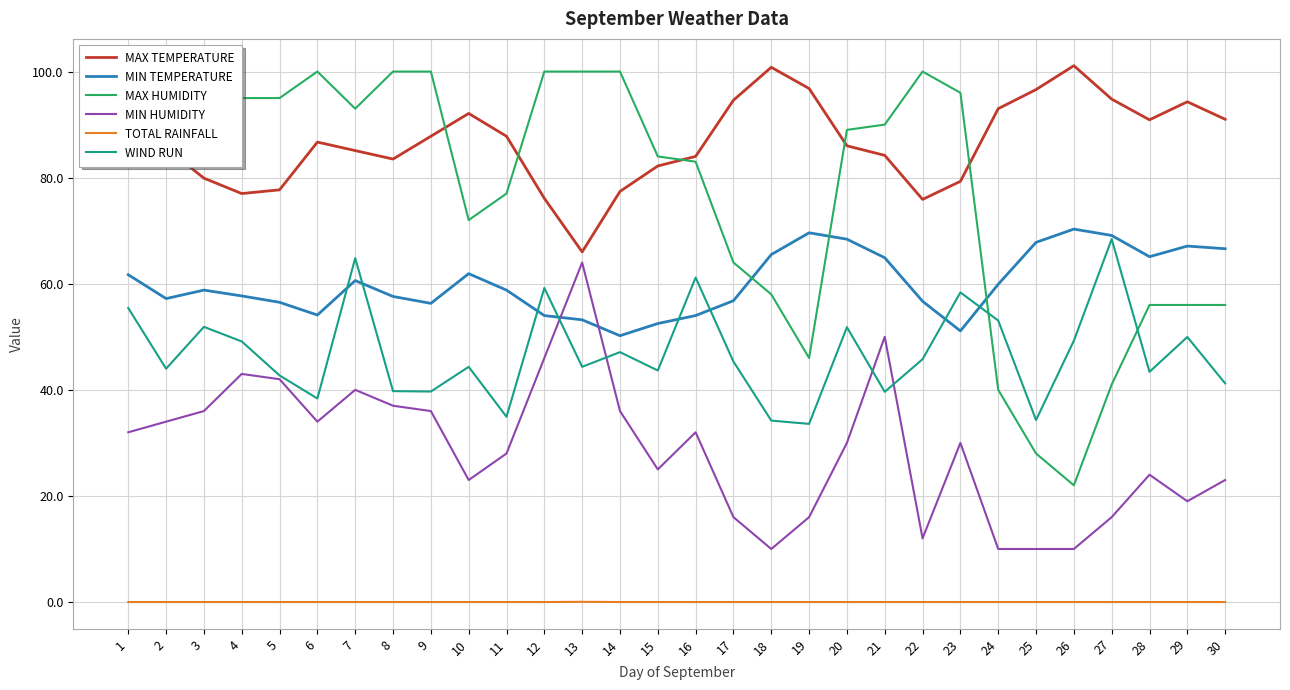

Between 17 and 18, which is larger?

18